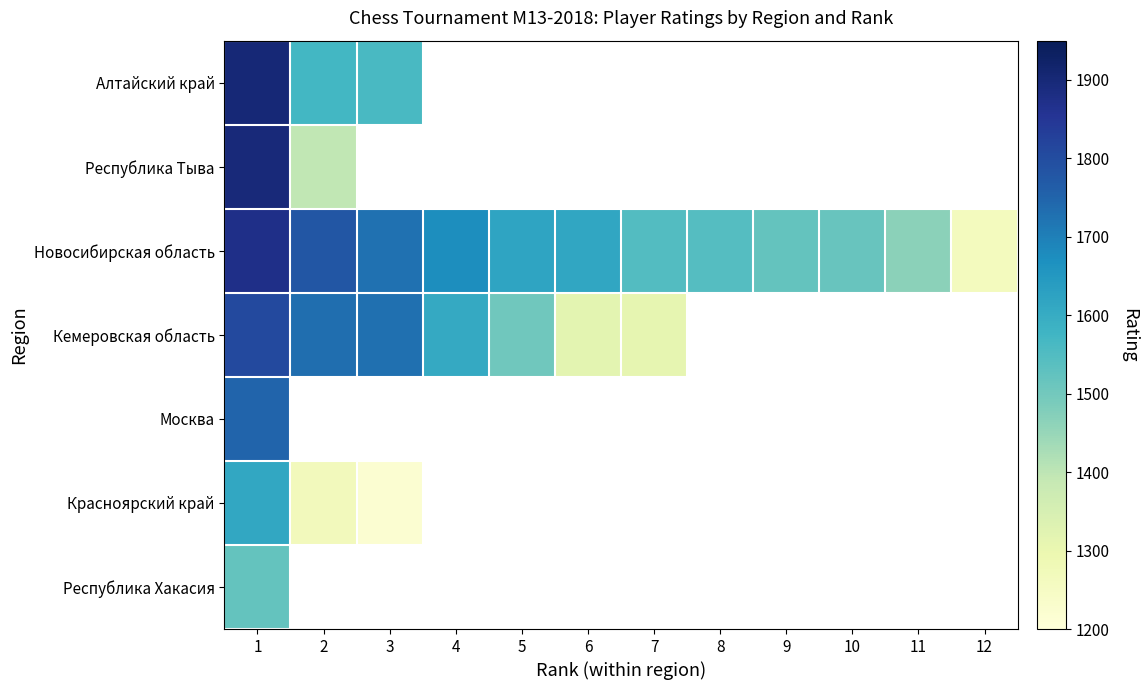

Between 12 and 7, which is larger?

7